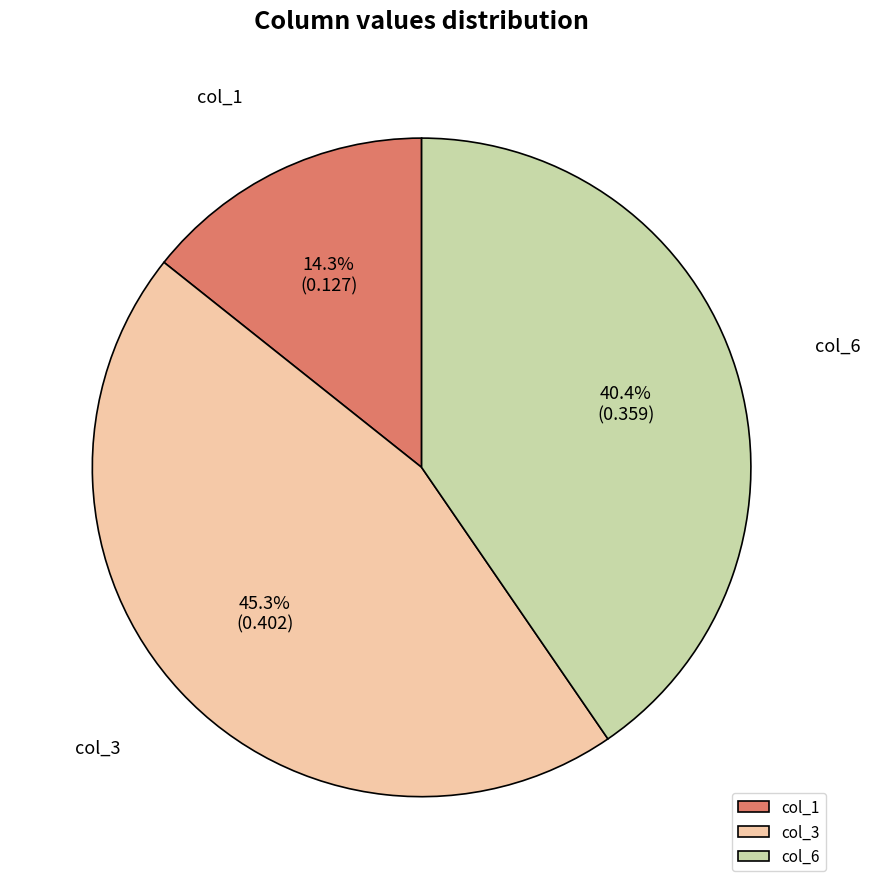

Rank the categories by value from highest to lowest.

col_3, col_6, col_1